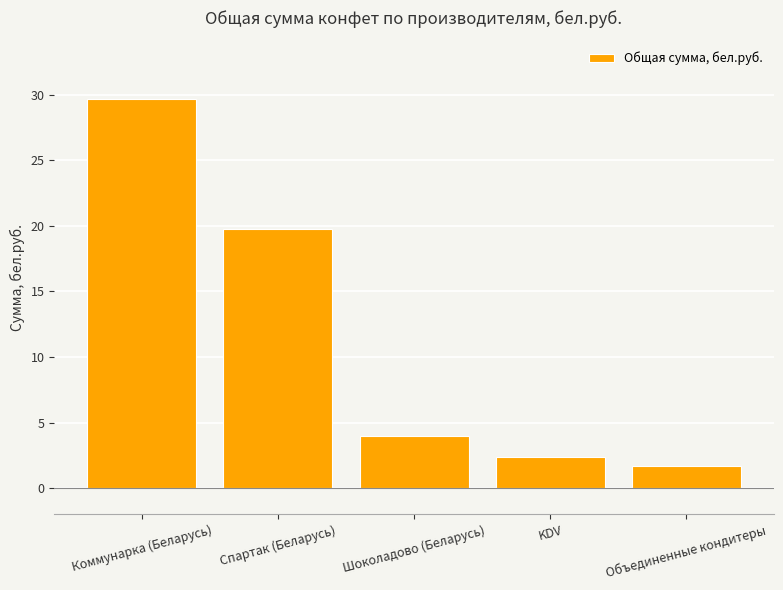

What is the value of the 4th bar from the left?

2.4